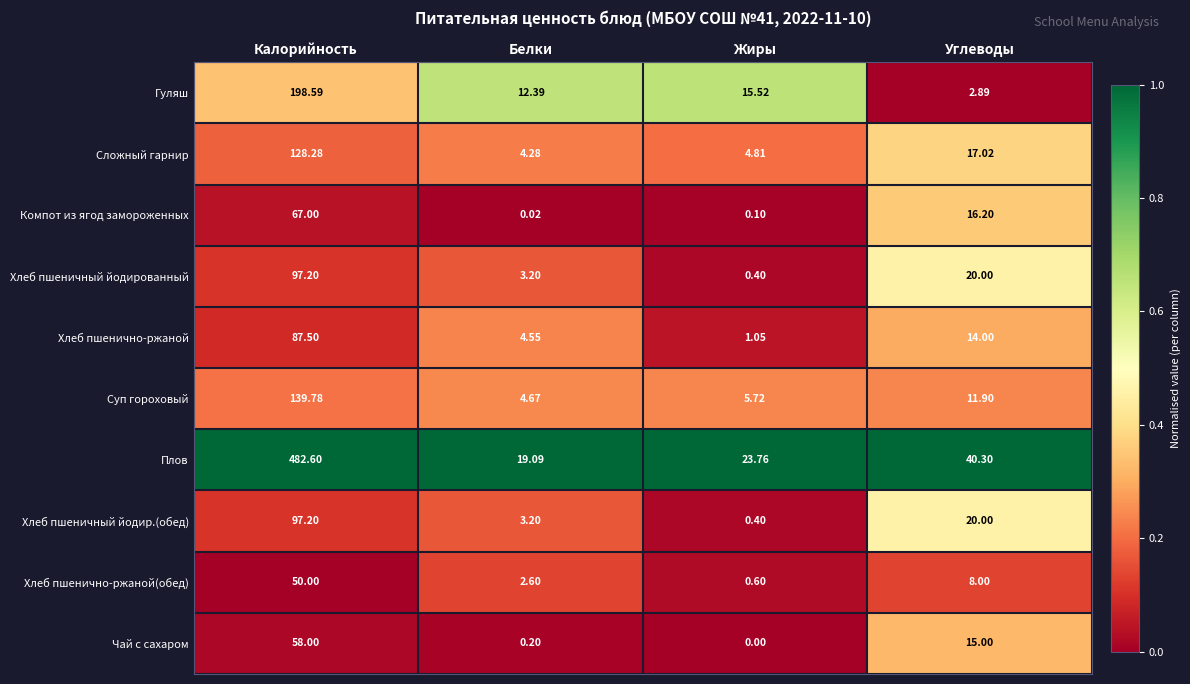

How many series are shown in this chart?

10